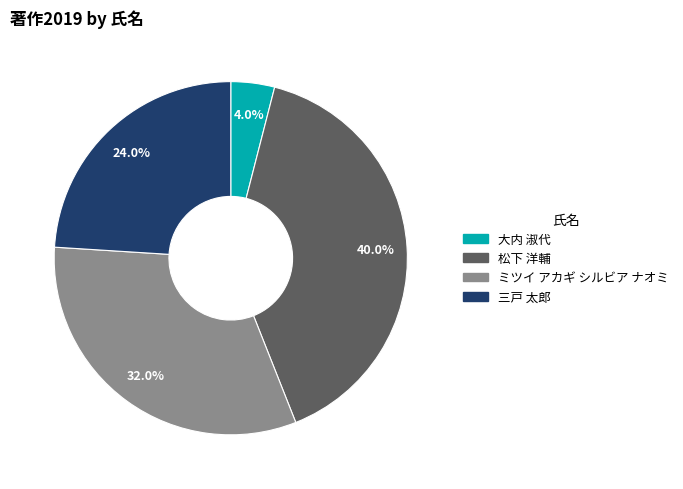

True or false: ミツイ アカギ シルビア ナオミ accounts for 17% of the total.

False